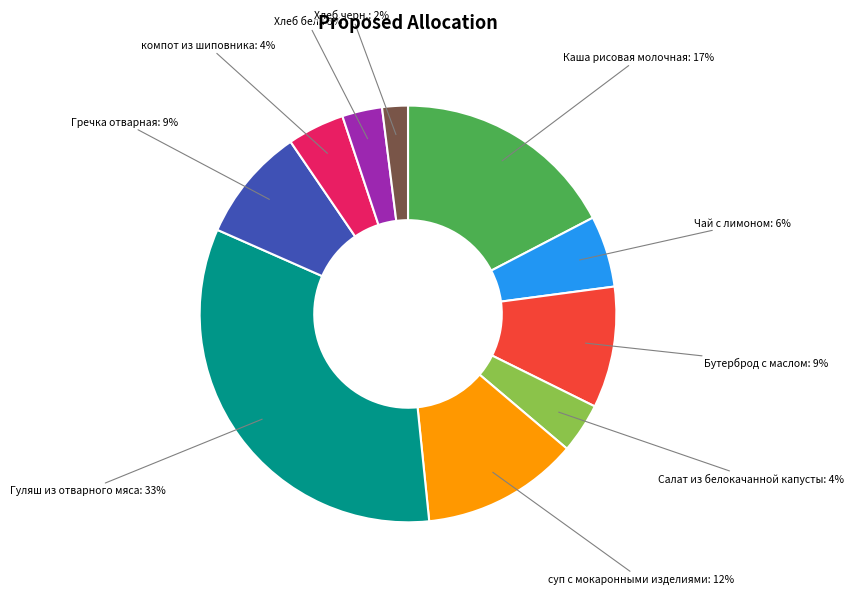

To the nearest percent, what percentage of the pie is компот из шиповника?

4%